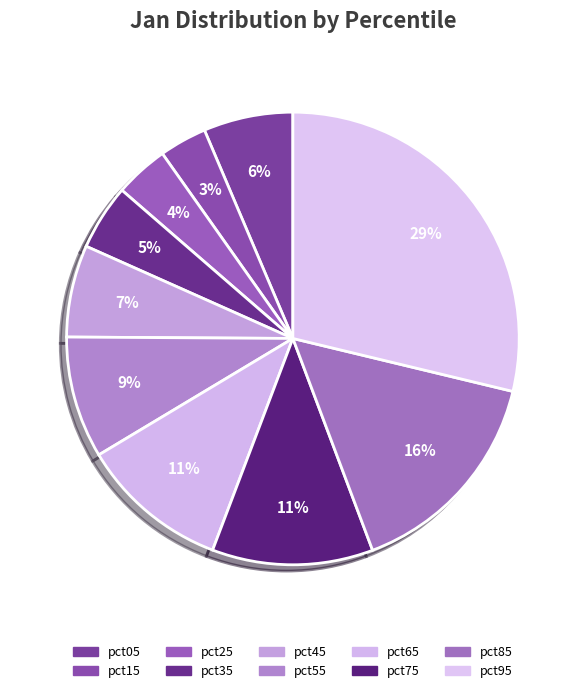

How many segments does this pie chart have?

10